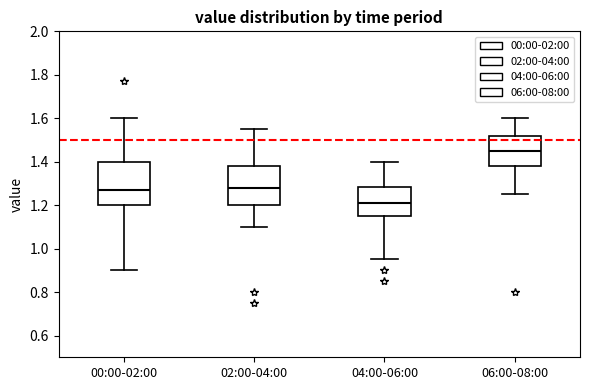

Where is the lower edge of the box for 04:00-06:00 on the y-axis? The values are not printed on the chart, so give them approximately, as read against the axis.

1.16